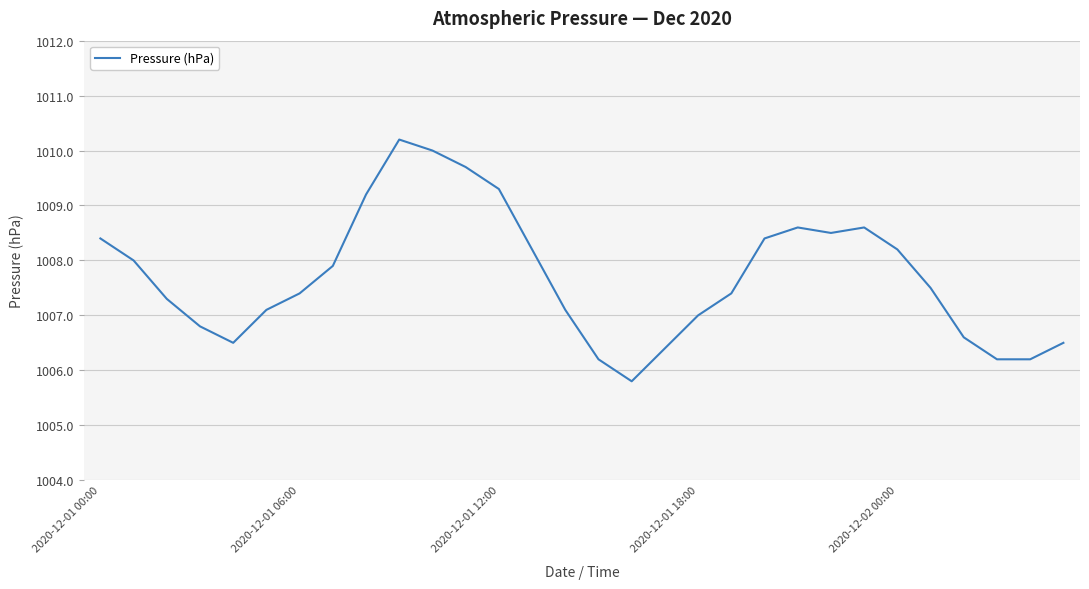

What is the maximum value shown in the chart?

1010.2